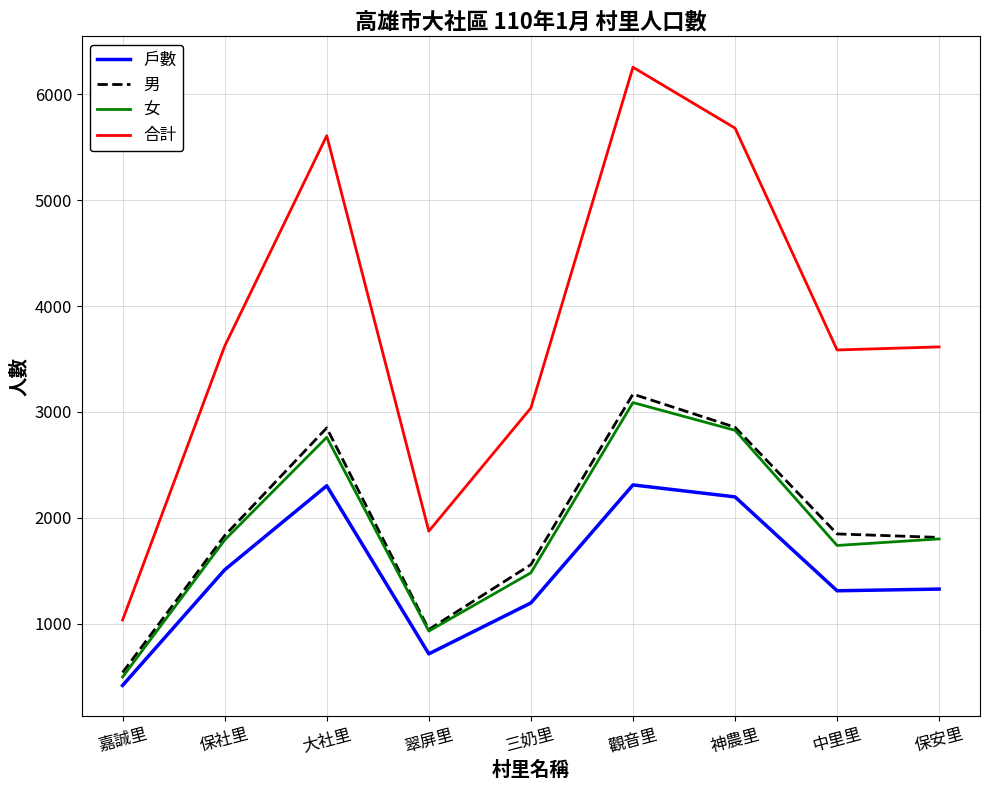

At which category is the sum across all series the highest?

觀音里